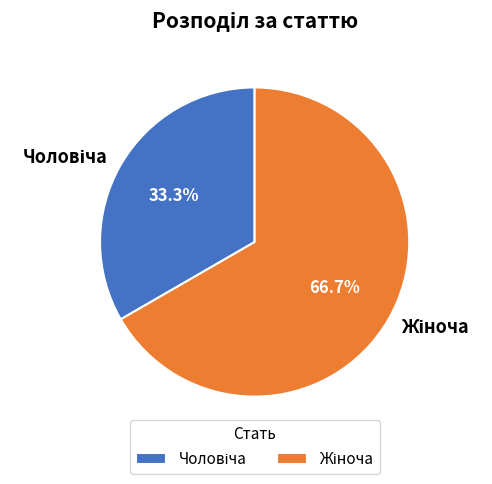

Is there a majority slice in this chart?

Yes